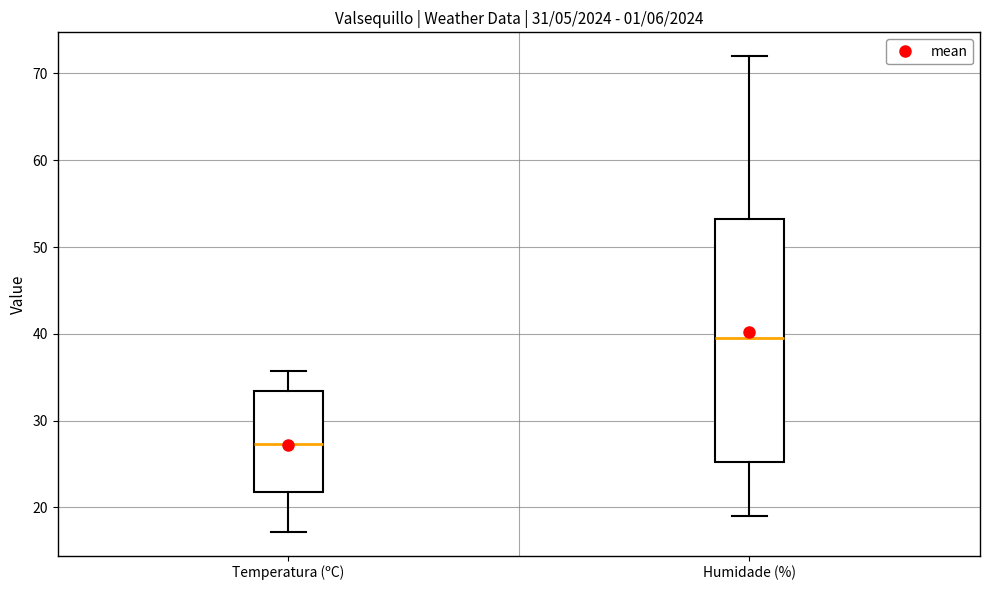

Where does the upper whisker of the box for Temperatura (ºC) end on the y-axis? The values are not printed on the chart, so give them approximately, as read against the axis.

36